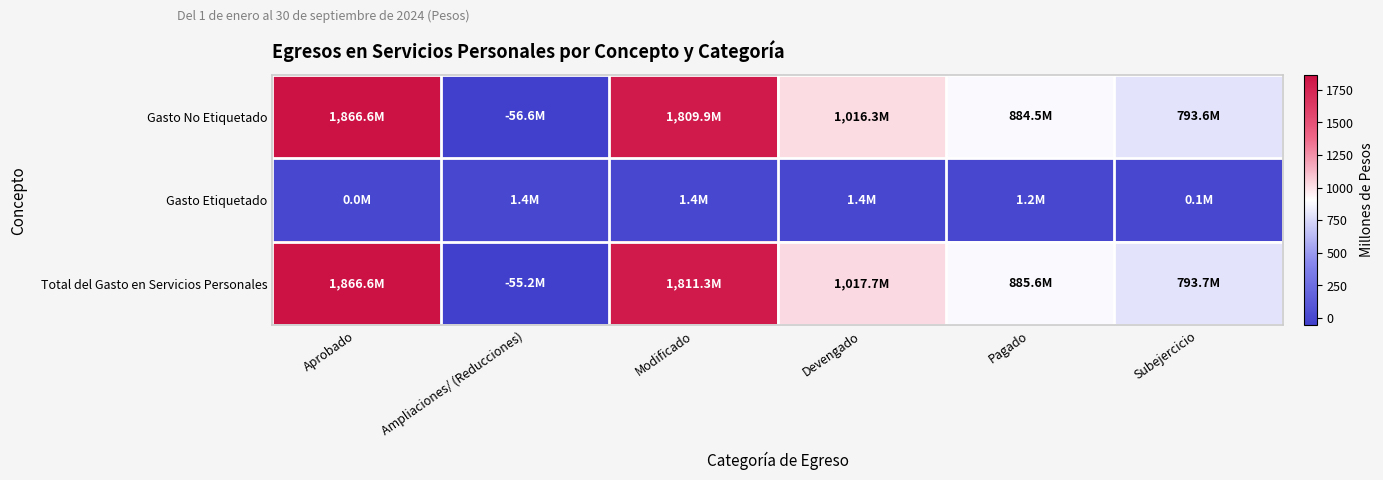

Reading right to left, list all the values displayed in this chart.

Gasto No Etiquetado: Subejercicio=793.6	Pagado=884.5	Devengado=1016.3	Modificado=1809.9	Ampliaciones/ (Reducciones)=-56.6	Aprobado=1866.6
Gasto Etiquetado: Subejercicio=0.1	Pagado=1.2	Devengado=1.4	Modificado=1.4	Ampliaciones/ (Reducciones)=1.4	Aprobado=0.0
Total del Gasto en Servicios Personales: Subejercicio=793.7	Pagado=885.6	Devengado=1017.7	Modificado=1811.3	Ampliaciones/ (Reducciones)=-55.2	Aprobado=1866.6